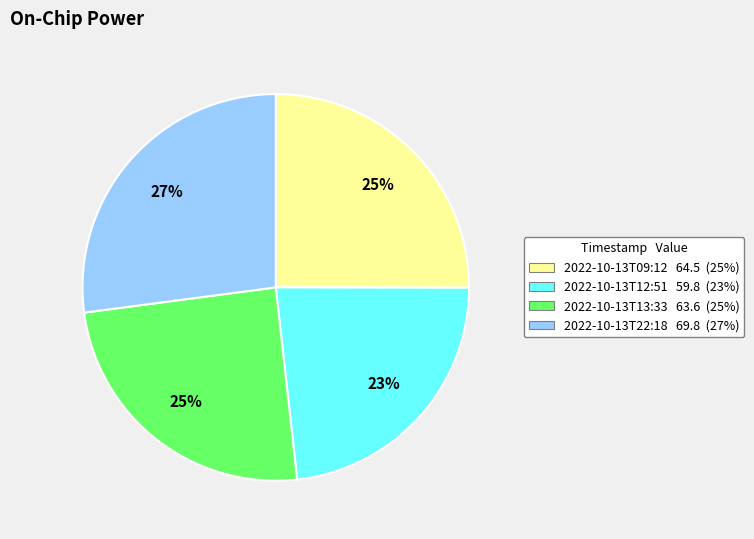

What percentage is the 2022-10-13T22:18 slice, to the nearest percent?

27%